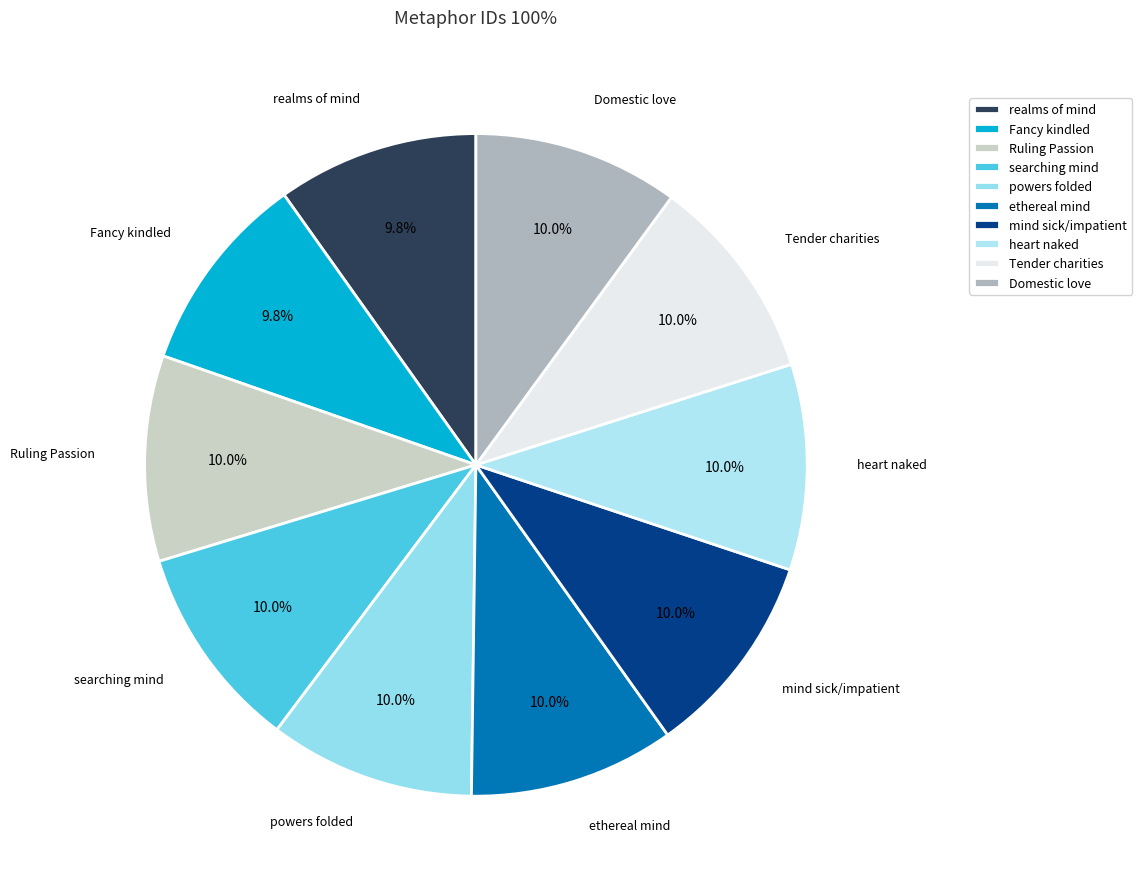

To the nearest percent, what is the average slice percentage?

10%